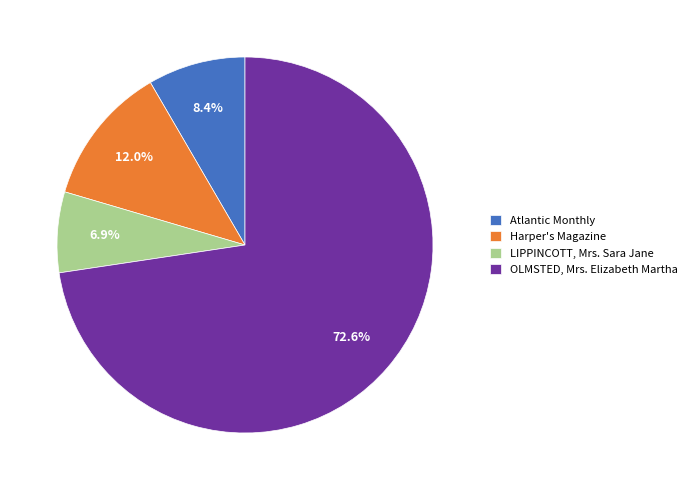

Which slice represents more than half of the pie?

OLMSTED, Mrs. Elizabeth Martha